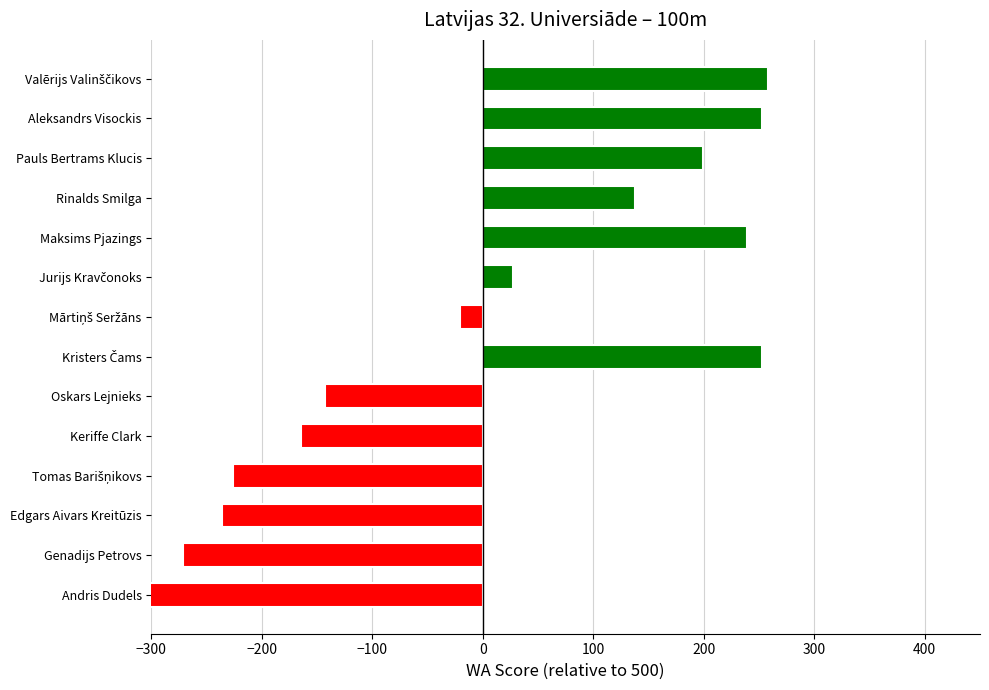

Are the bars horizontal?

Yes